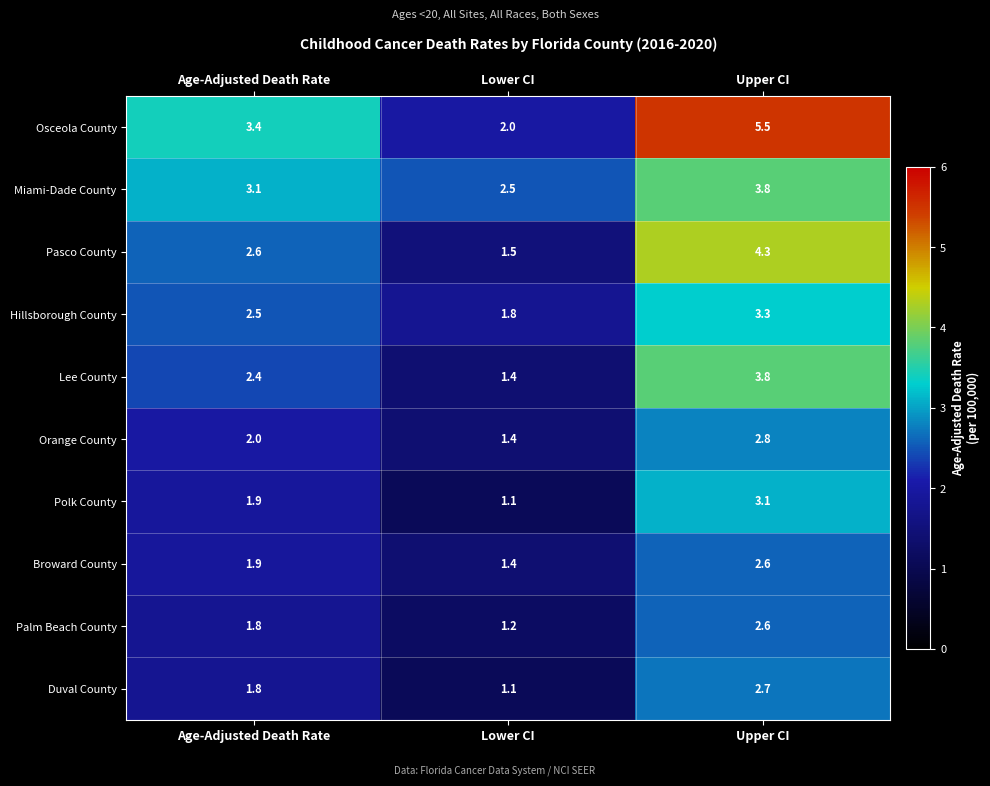

Between Age-Adjusted Death Rate and Lower CI, which series saw the biggest shift?

Osceola County